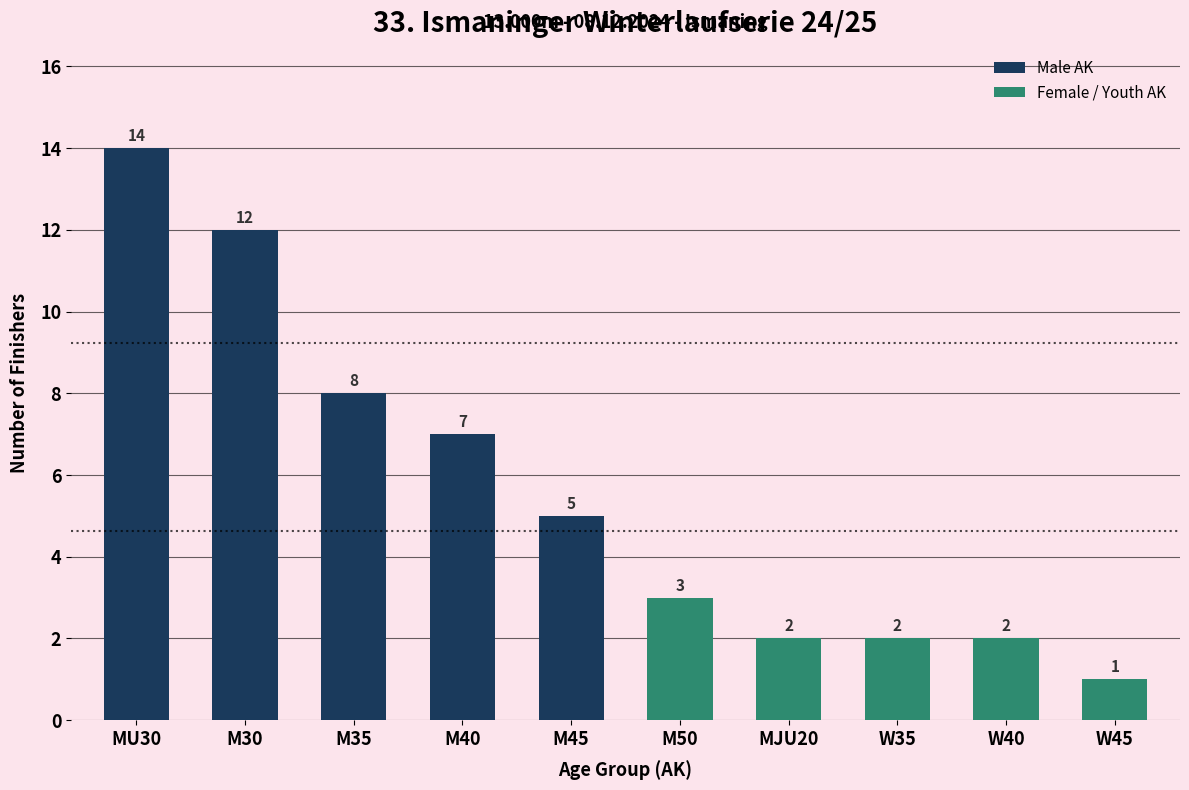

Which series has the largest total across all categories?

Male AK